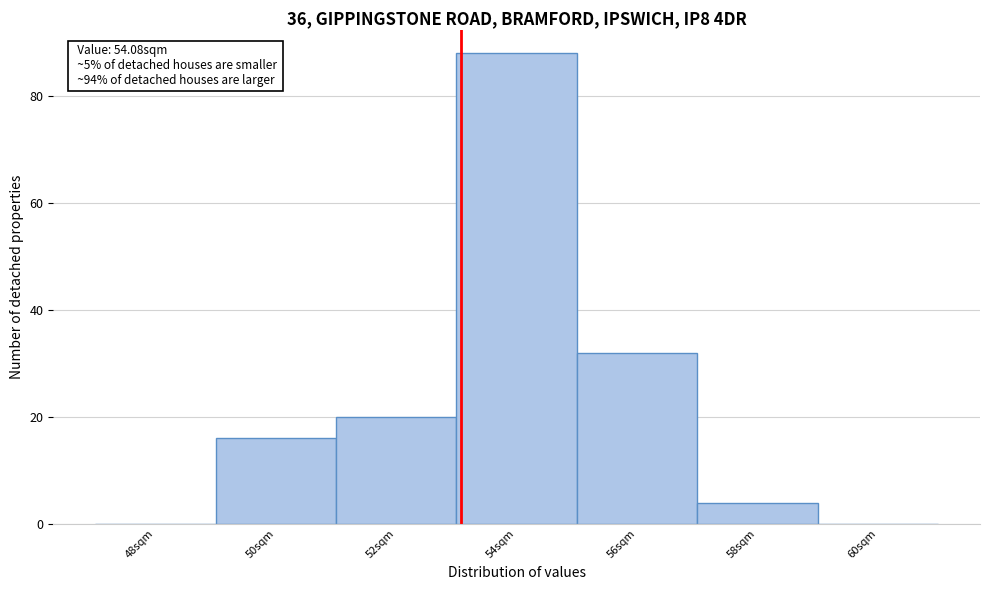

Reading right to left, extract all data points from this chart.

60sqm=0	58sqm=4	56sqm=32	54sqm=88	52sqm=20	50sqm=16	48sqm=0